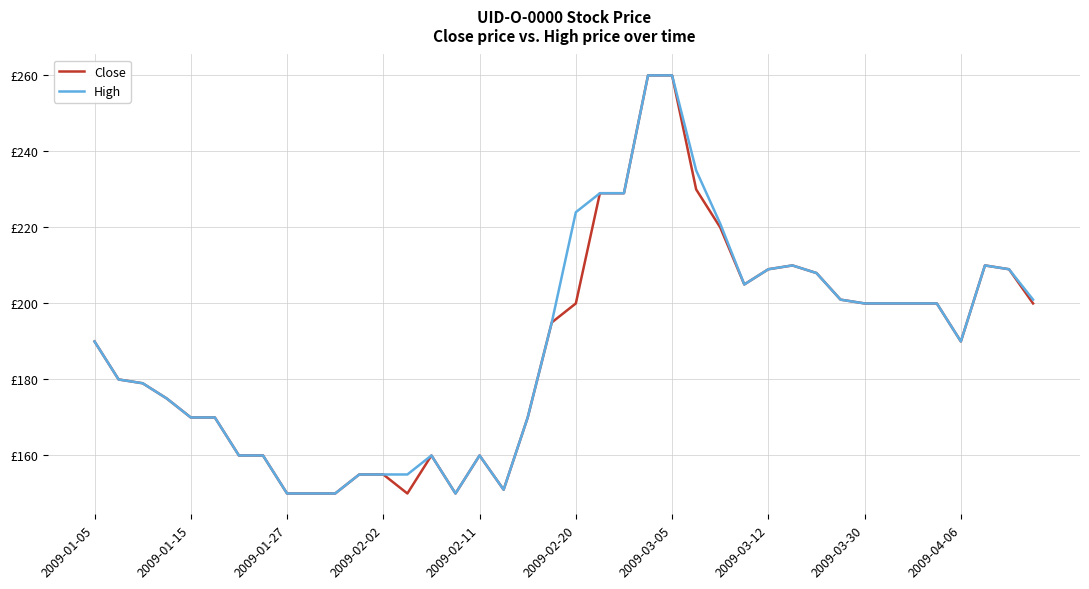

True or false: High and Close cross at least once.

False